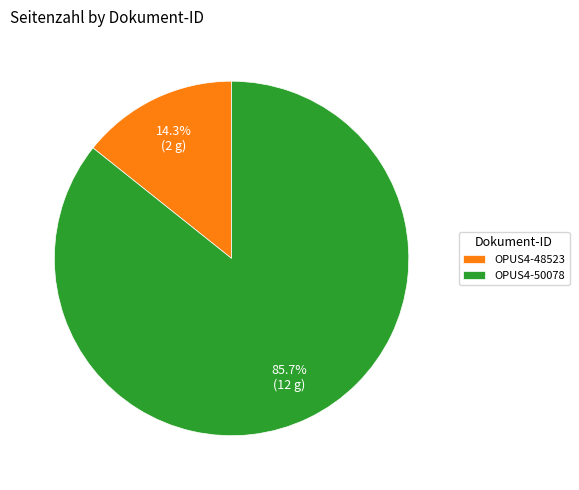

Combined, what portion of the pie is OPUS4-48523 and OPUS4-50078?

100.0%